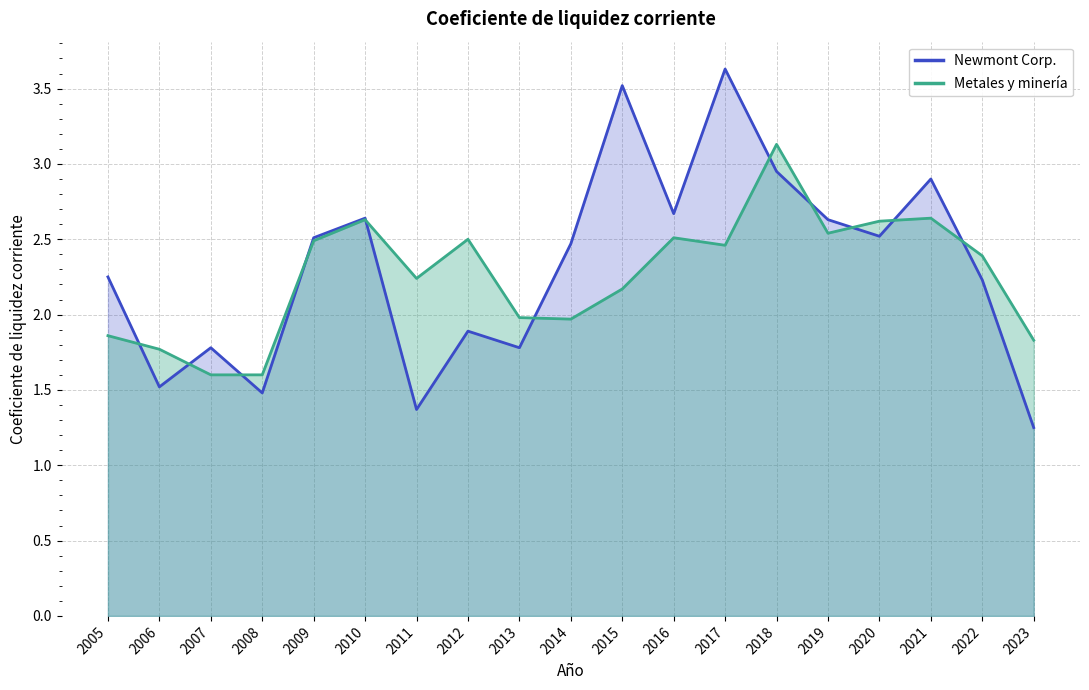

List the series in order of their overall mean, highest first.

Newmont Corp., Metales y minería